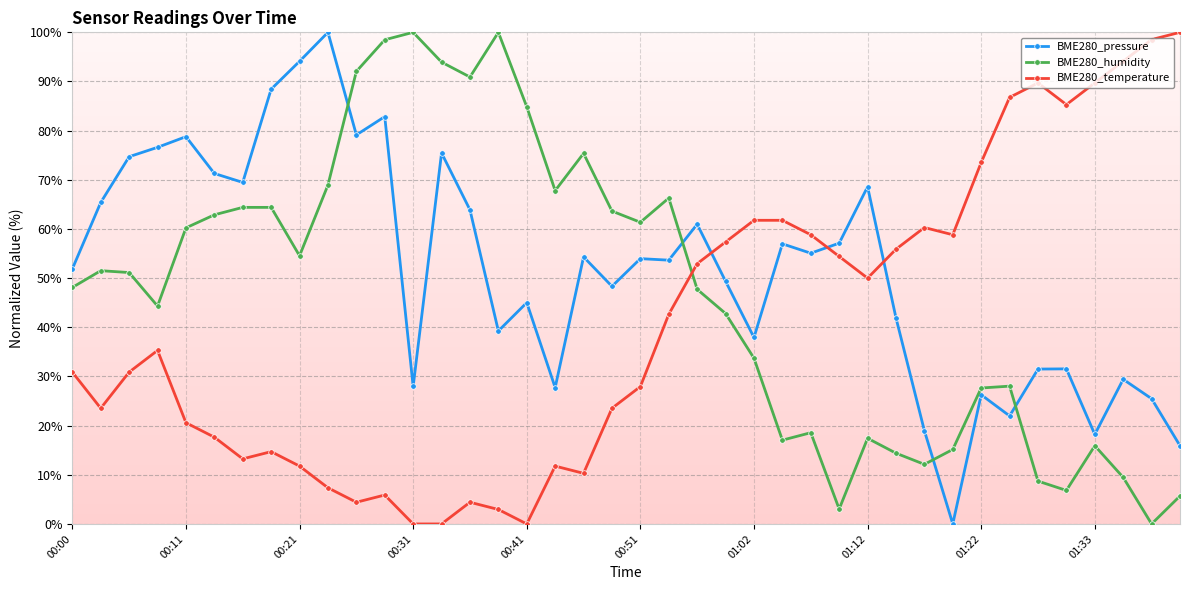

How many series are shown in this chart?

3